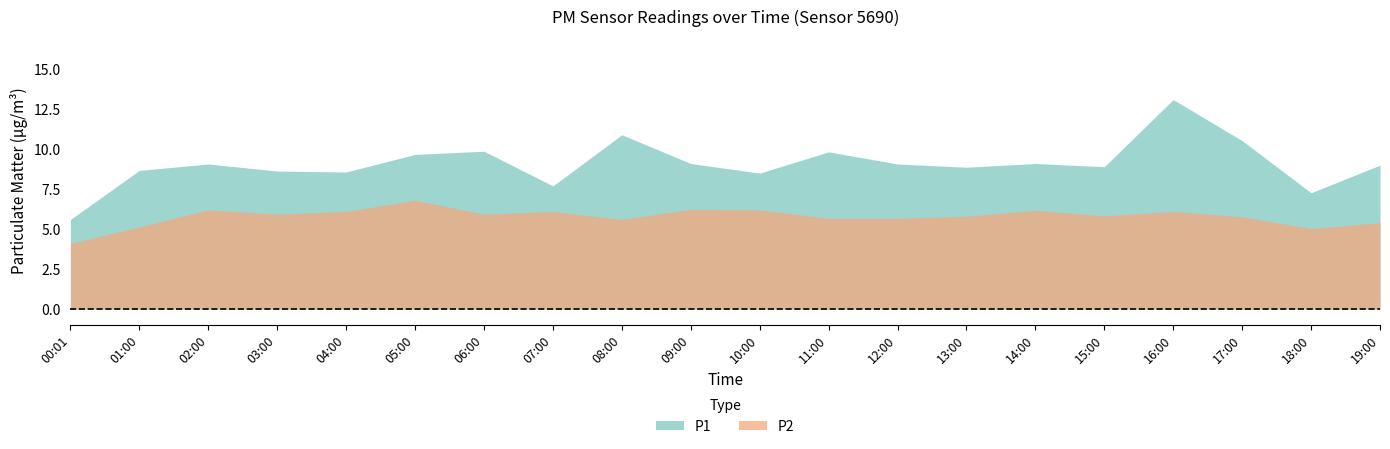

Reading right to left, list all the values displayed in this chart.

P1: 9.0	7.3	10.5	13.1	8.9	9.1	8.9	9.1	9.8	8.5	9.1	10.9	7.7	9.9	9.7	8.6	8.6	9.1	8.7	5.6
P2: 5.4	5.0	5.8	6.1	5.8	6.2	5.8	5.7	5.7	6.2	6.2	5.6	6.1	5.9	6.8	6.1	5.9	6.2	5.1	4.1